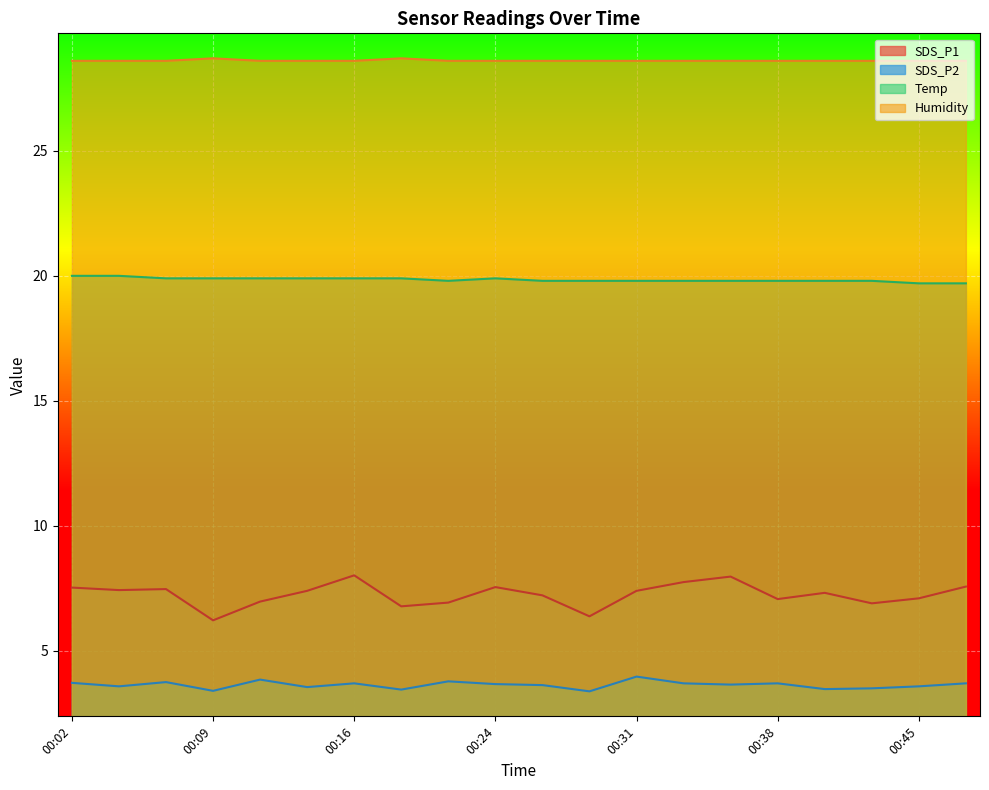

What is the value of the SDS_P2 point at the 17th from the left?

3.5